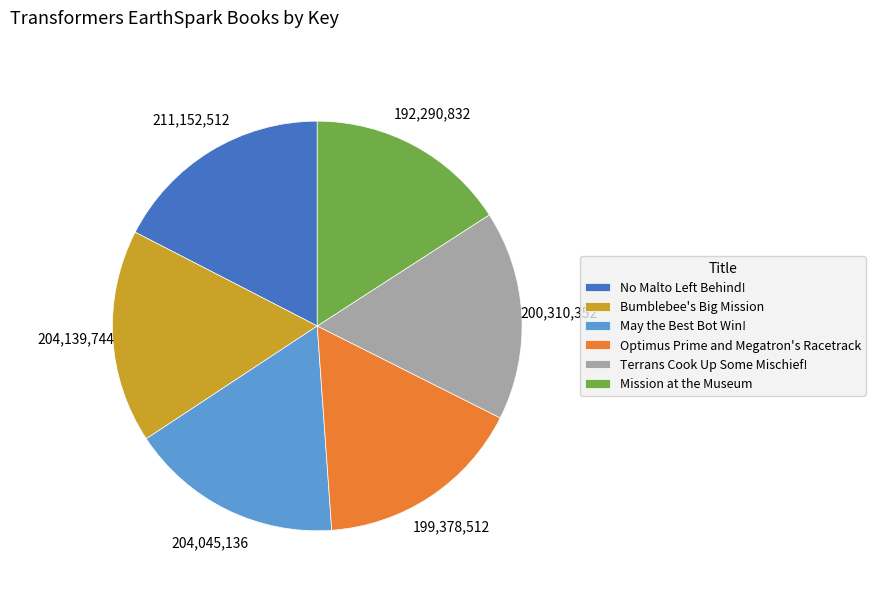

Does Mission at the Museum represent more than half of the total?

No